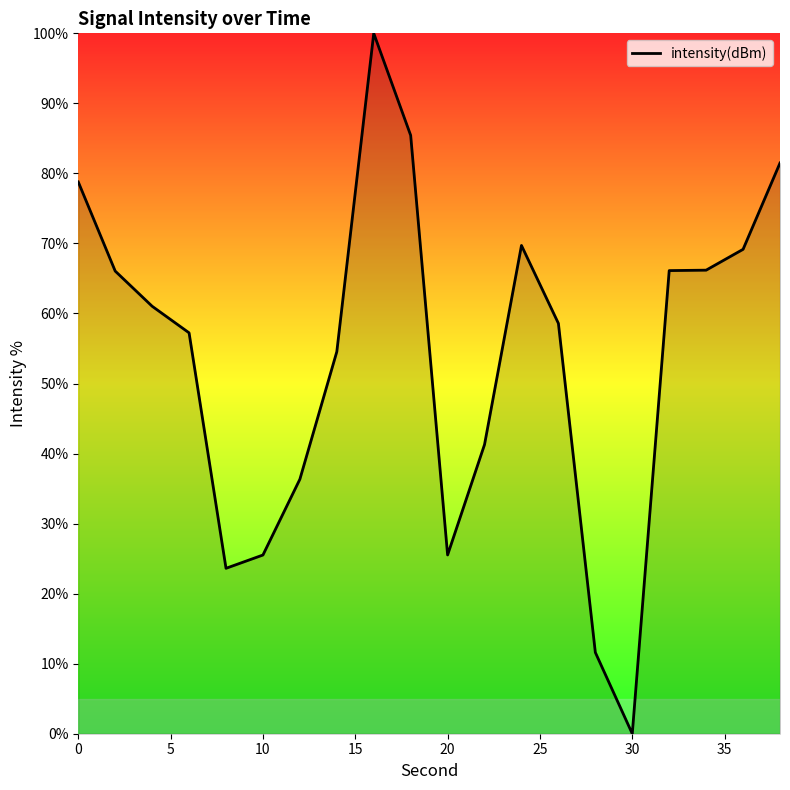

What is the greatest value displayed?

100.0